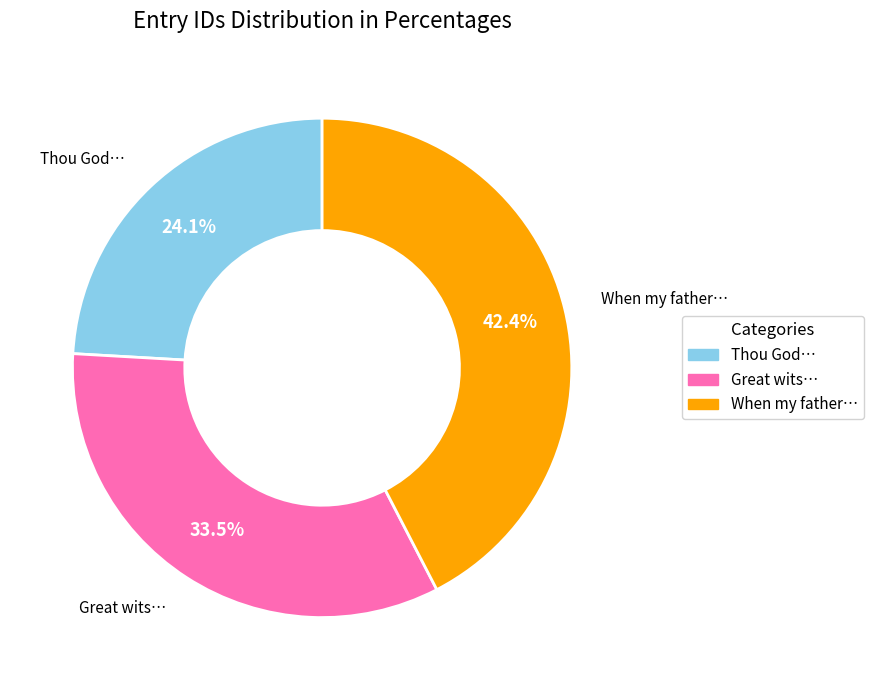

Does any single category account for the majority?

No